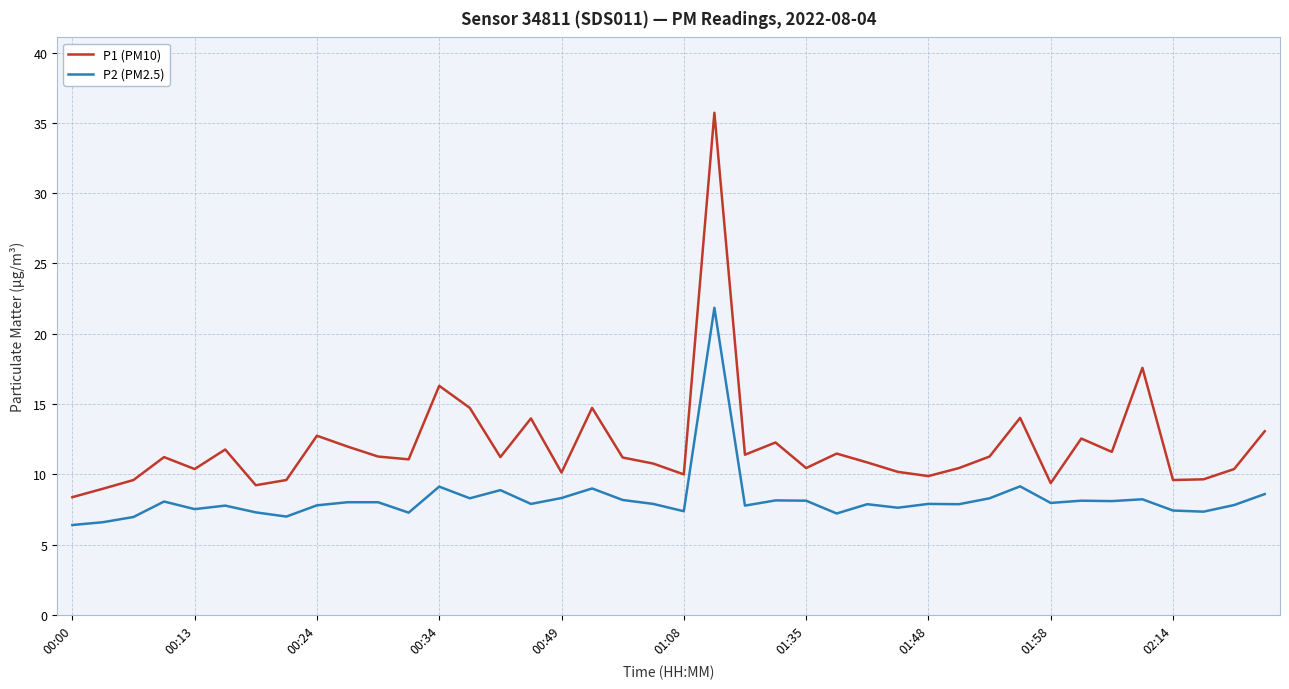

What is the minimum value for P1 (PM10)?

8.4